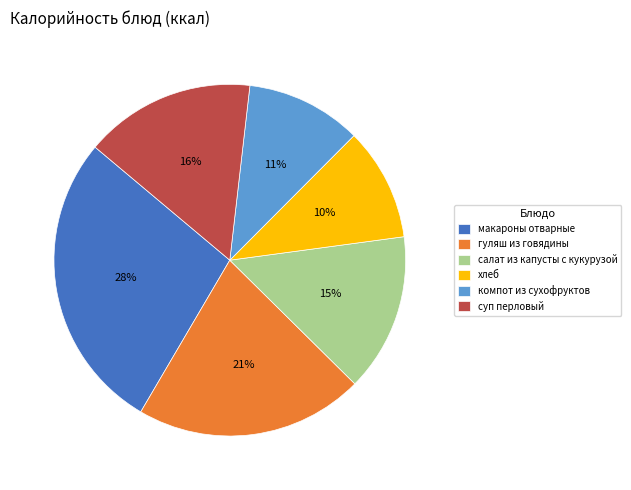

Approximately how many times larger is the value at макароны отварные compared to суп перловый?

1.8